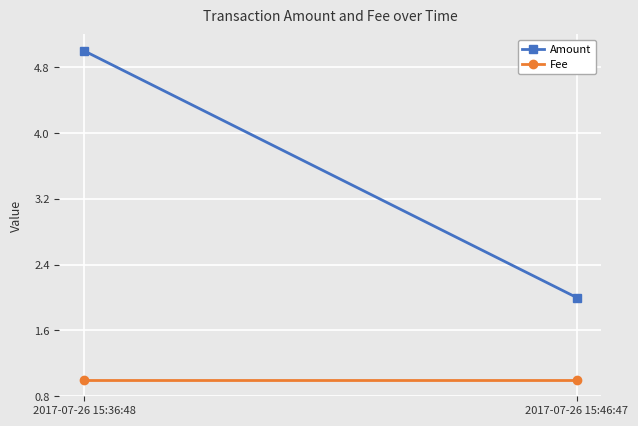

Rank the series at 2017-07-26 15:36:48 from lowest to highest value.

Fee, Amount